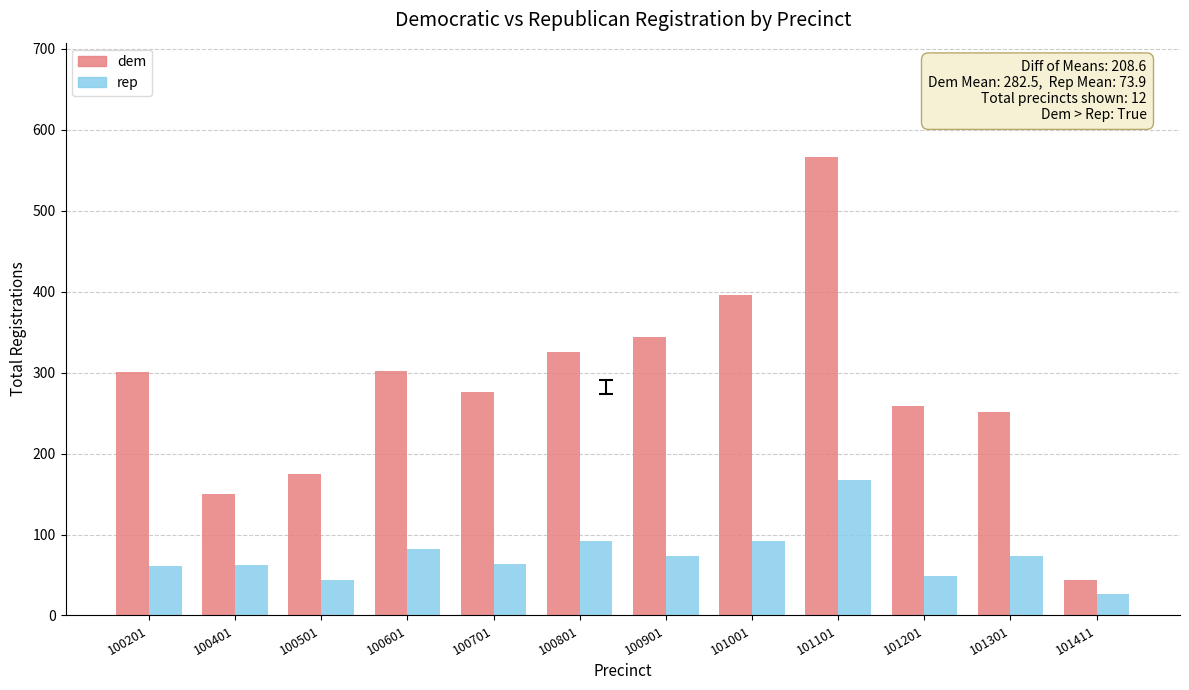

What value does the rep series have at 100801?

92